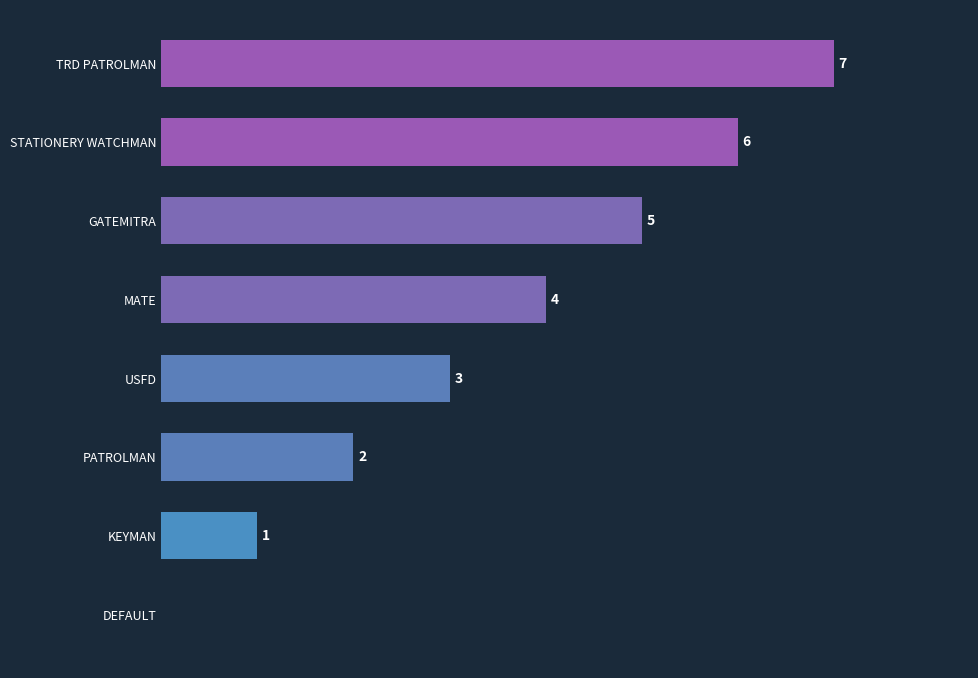

Where is the data nearest to the value 3?

USFD